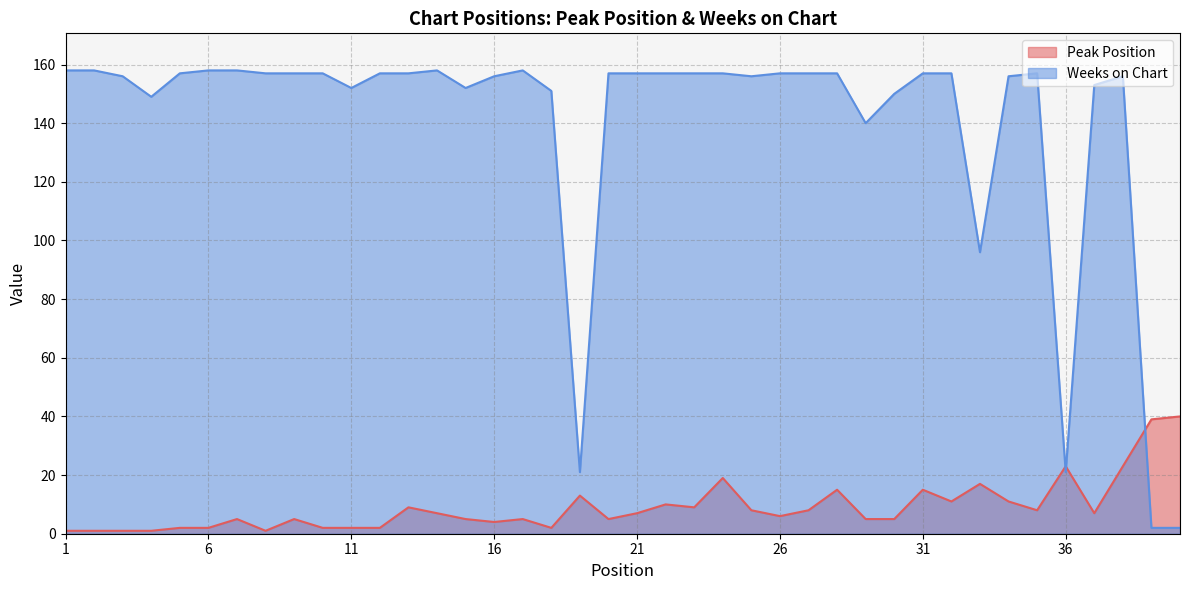

What is the greatest value displayed?

158